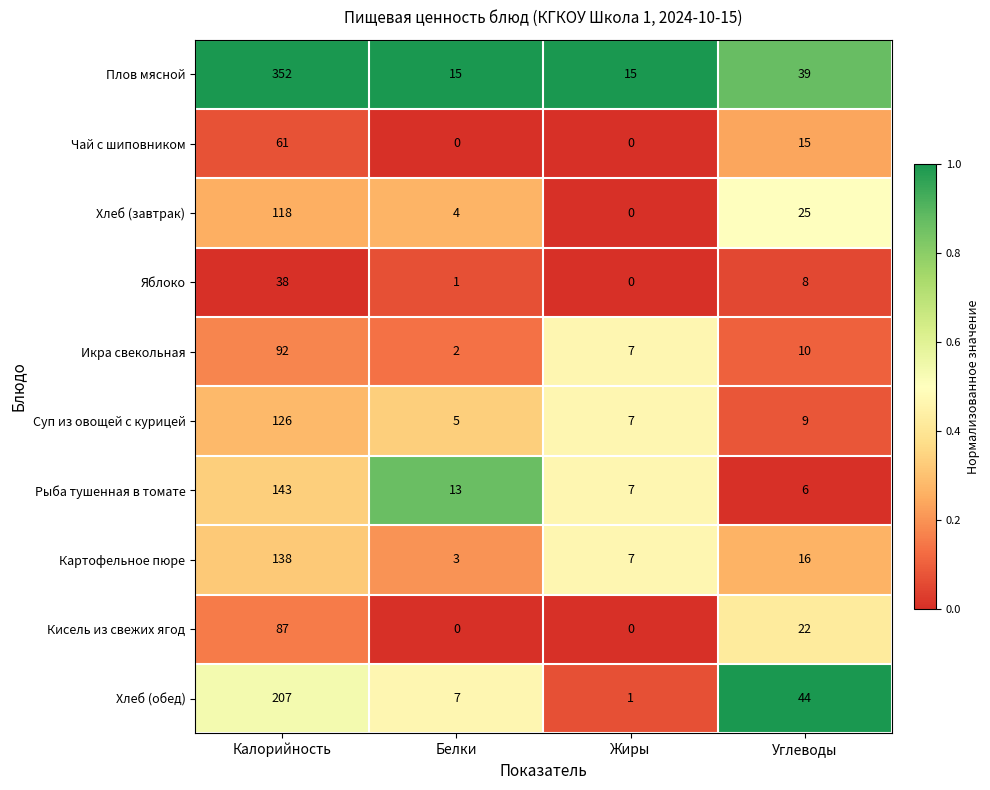

Rank the categories by Икра свекольная value from highest to lowest.

Калорийность, Углеводы, Жиры, Белки